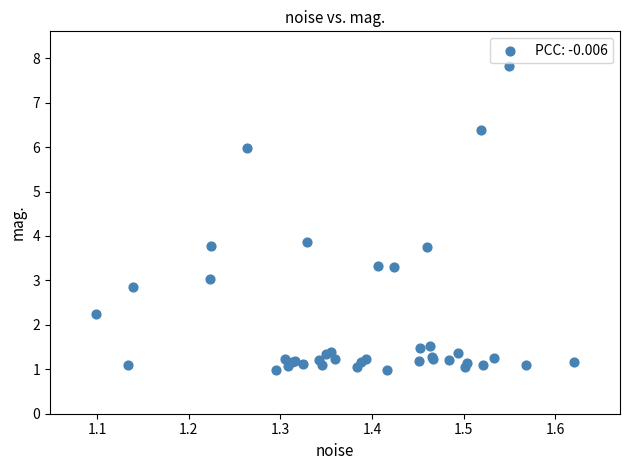

What Y value in the scatter plot is closest to 4?

3.9